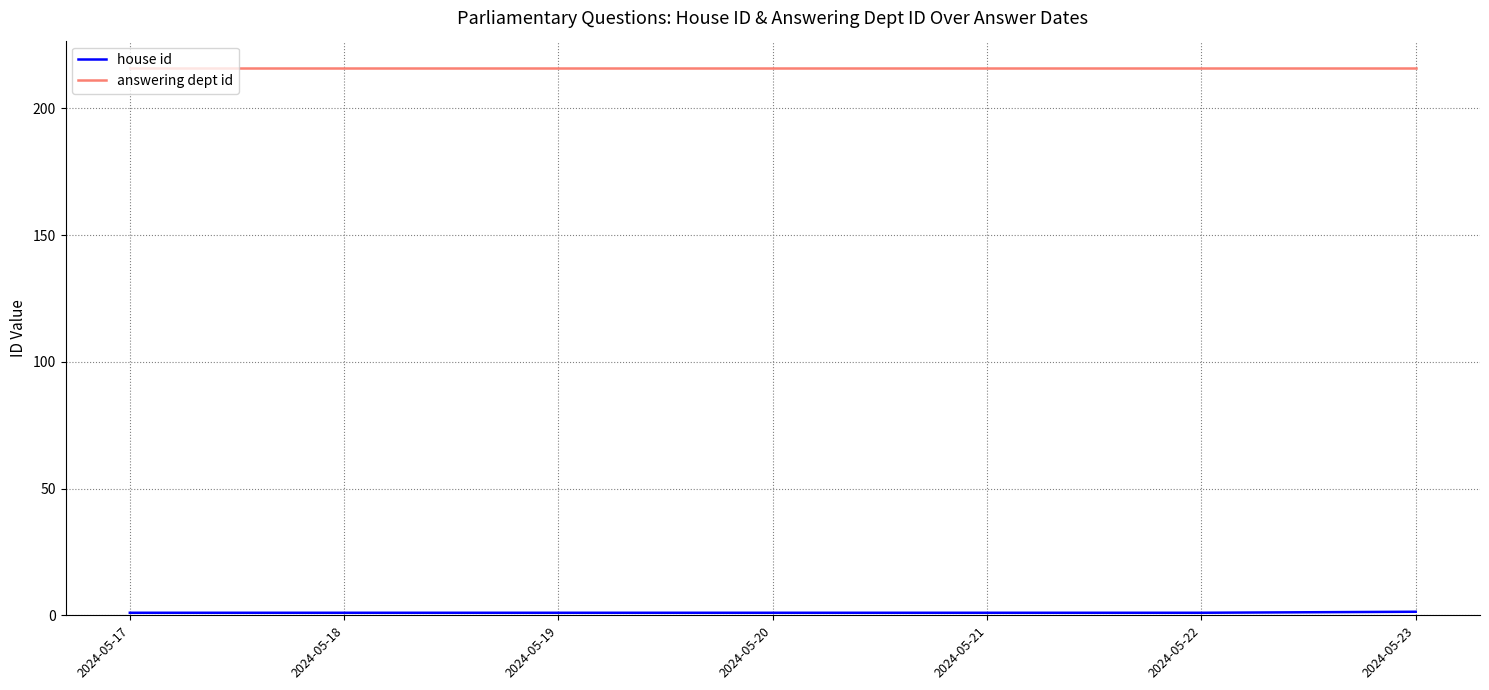

What is the maximum value shown in the chart?

216.0